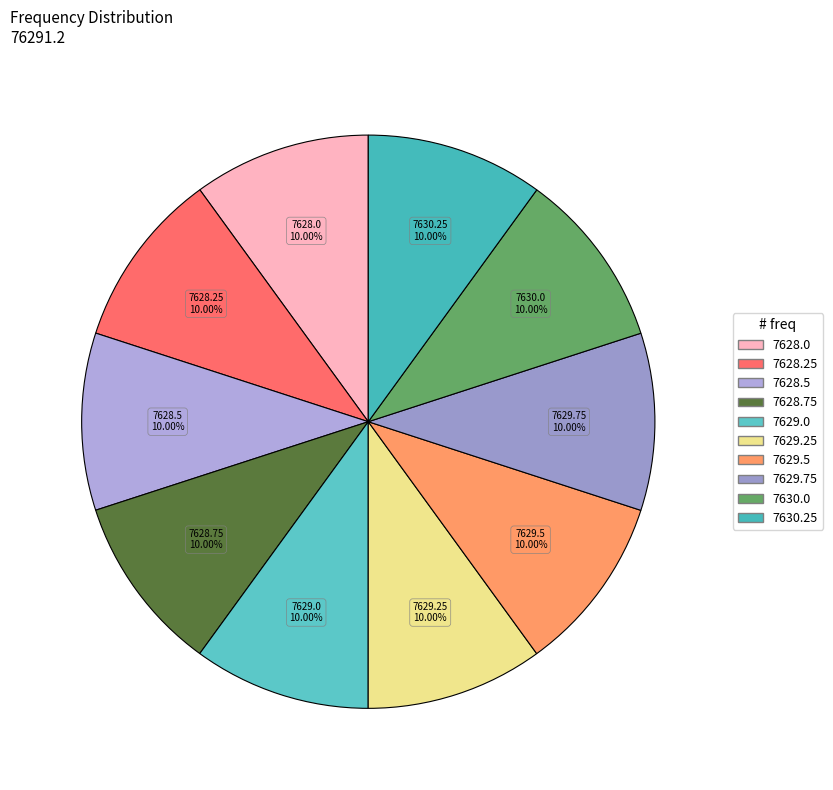

Does 7628.5 account for over 50% of the chart?

No